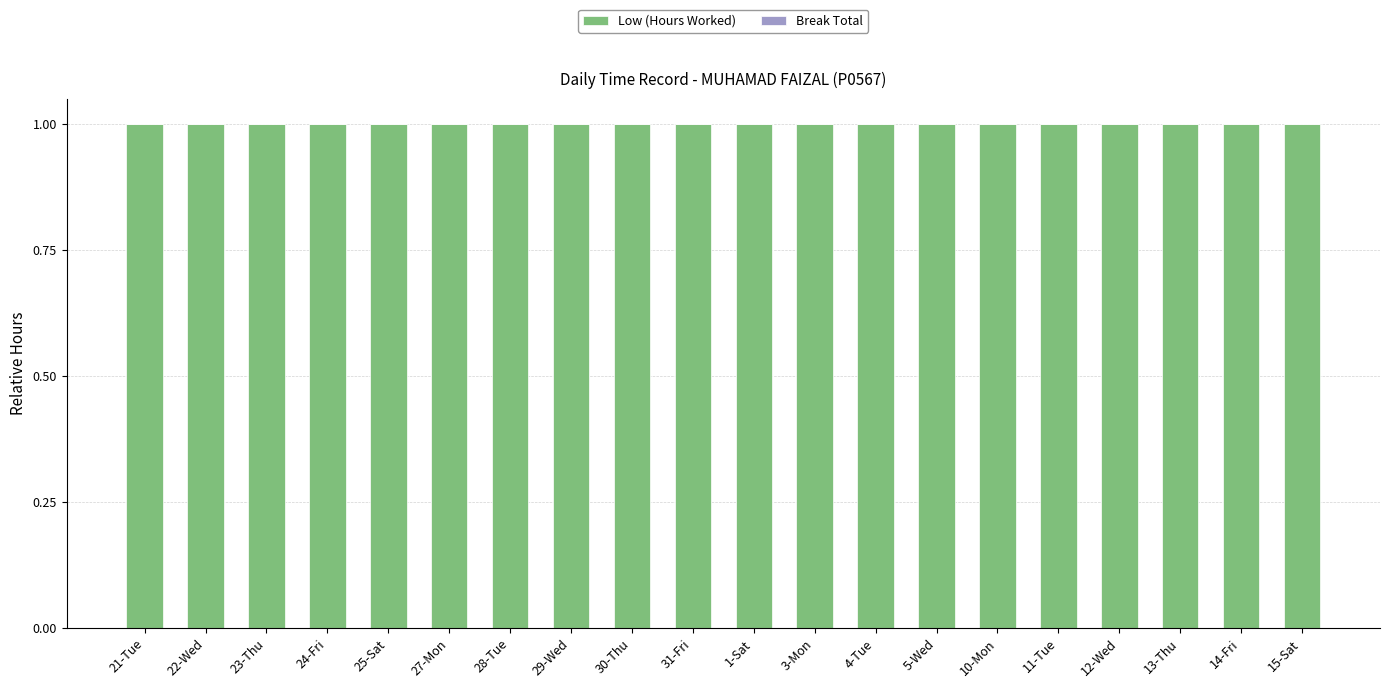

Is the value of Low (Hours Worked) at 4-Tue greater than the value of Break Total at 5-Wed?

Yes